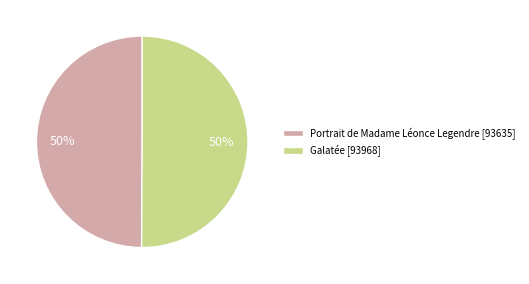

To the nearest percent, what is the combined percentage of Galatée [93968] and Portrait de Madame Léonce Legendre [93635]?

100%